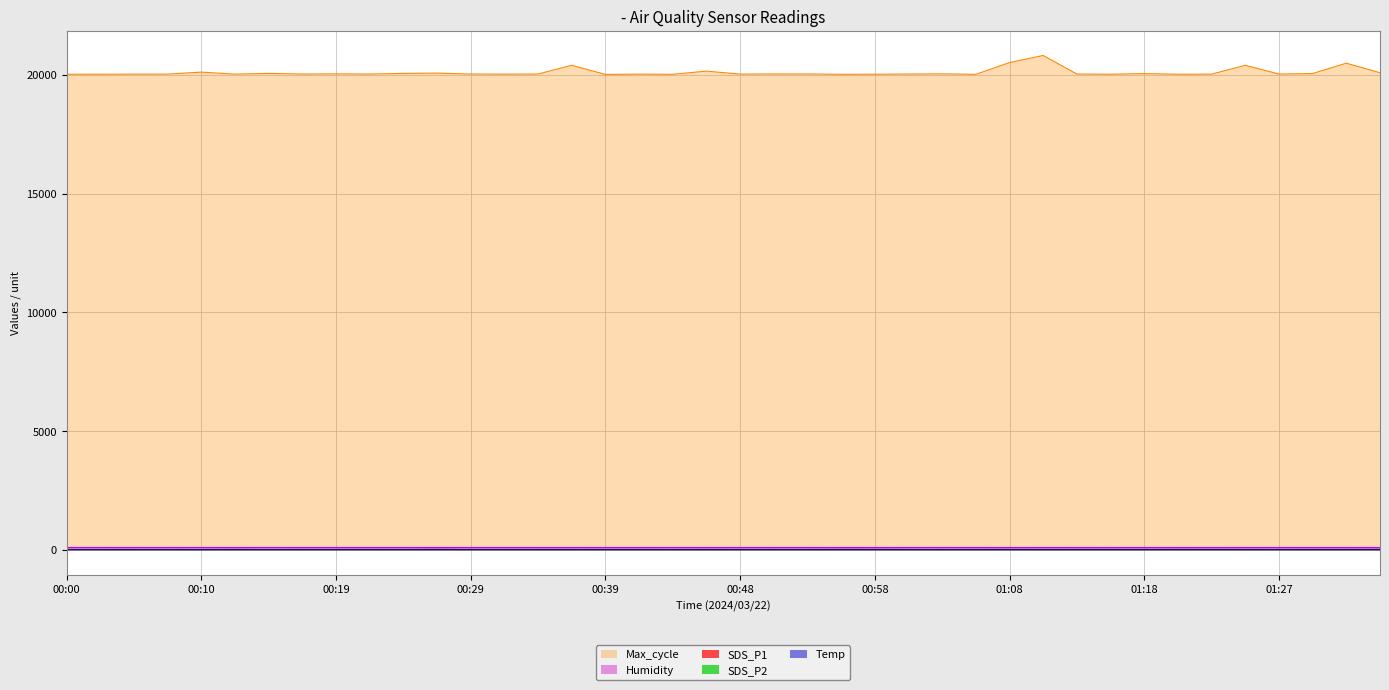

Reading left to right, extract all data points from this chart.

SDS_P1: 00:00=14.3	00:02=14.4	00:05=14.9	00:07=15.8	00:10=12.9	00:12=18.3	00:14=14.3	00:17=16.6	00:19=16.6	00:22=17.2	00:24=15.7	00:27=23.4	00:29=15.8	00:31=16.1	00:34=17.1	00:36=17.2	00:39=17.2	00:41=16.4	00:44=14.7	00:46=17.8	00:48=16.6	00:51=17.3	00:53=16.5	00:56=20.8	00:58=20.9	01:01=15.9	01:03=14.6	01:05=16.1	01:08=19.1	01:10=17.5	01:13=17.1	01:15=18.1	01:18=16.5	01:20=19.6	01:22=18.4	01:25=17.6	01:27=16.1	01:30=17.2	01:32=17.4	01:35=19.6
SDS_P2: 00:00=10.1	00:02=10.2	00:05=9.7	00:07=10.7	00:10=9.7	00:12=11.7	00:14=10.4	00:17=11.0	00:19=11.2	00:22=10.7	00:24=11.4	00:27=11.4	00:29=10.9	00:31=11.1	00:34=10.9	00:36=11.2	00:39=10.9	00:41=12.3	00:44=11.1	00:46=10.6	00:48=11.2	00:51=11.2	00:53=11.2	00:56=12.1	00:58=11.7	01:01=11.1	01:03=10.5	01:05=11.7	01:08=12.8	01:10=11.8	01:13=11.3	01:15=11.5	01:18=11.7	01:20=12.2	01:22=11.4	01:25=10.7	01:27=11.7	01:30=11.5	01:32=11.1	01:35=11.1
Temp: 00:00=7.6	00:02=7.6	00:05=7.6	00:07=7.6	00:10=7.7	00:12=7.6	00:14=7.6	00:17=7.6	00:19=7.6	00:22=7.6	00:24=7.6	00:27=7.6	00:29=7.7	00:31=7.6	00:34=7.7	00:36=7.6	00:39=7.6	00:41=7.7	00:44=7.7	00:46=7.7	00:48=7.8	00:51=7.7	00:53=7.8	00:56=7.8	00:58=7.8	01:01=7.8	01:03=7.8	01:05=7.8	01:08=7.8	01:10=7.8	01:13=7.8	01:15=7.9	01:18=7.9	01:20=7.9	01:22=7.9	01:25=7.9	01:27=7.9	01:30=7.9	01:32=7.9	01:35=7.9
Max_cycle: 00:00=20026.0	00:02=20027.0	00:05=20030.0	00:07=20031.0	00:10=20115.0	00:12=20030.0	00:14=20062.0	00:17=20033.0	00:19=20042.0	00:22=20033.0	00:24=20061.0	00:27=20073.0	00:29=20034.0	00:31=20030.0	00:34=20034.0	00:36=20402.0	00:39=20018.0	00:41=20030.0	00:44=20023.0	00:46=20157.0	00:48=20031.0	00:51=20038.0	00:53=20037.0	00:56=20023.0	00:58=20026.0	01:01=20034.0	01:03=20042.0	01:05=20022.0	01:08=20517.0	01:10=20816.0	01:13=20034.0	01:15=20026.0	01:18=20053.0	01:20=20026.0	01:22=20030.0	01:25=20402.0	01:27=20034.0	01:30=20056.0	01:32=20490.0	01:35=20090.0